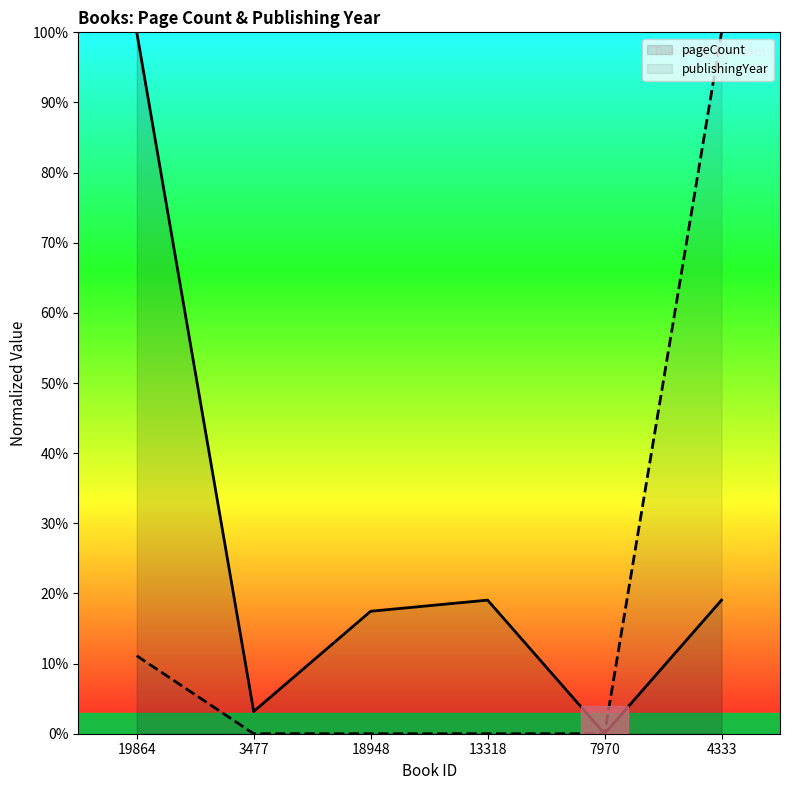

What is the sum of the publishingYear values at 3477 and 19864?

11.1